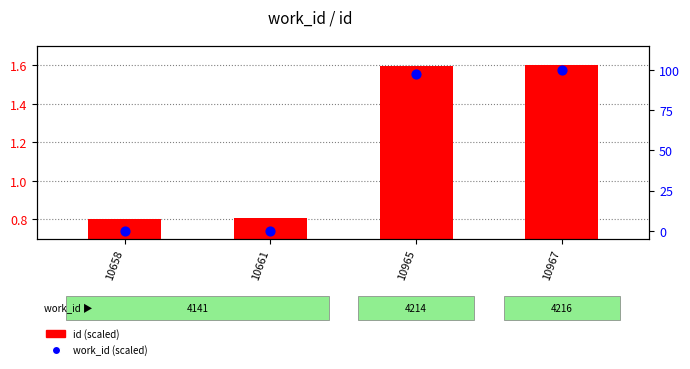

Which series reaches the minimum Y coordinate?

work_id (scaled)